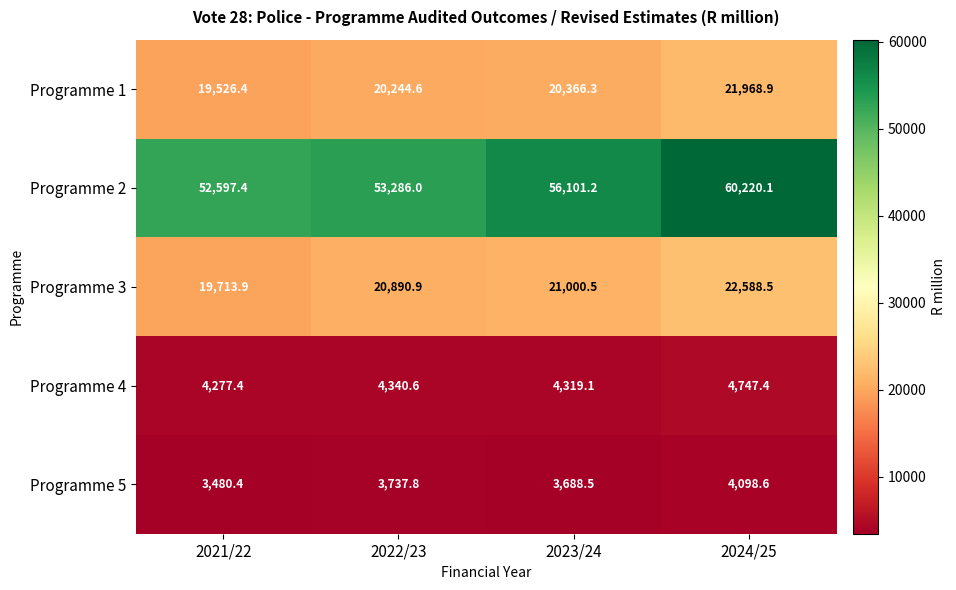

List the series in order of their peak value, lowest first.

Programme 5, Programme 4, Programme 1, Programme 3, Programme 2